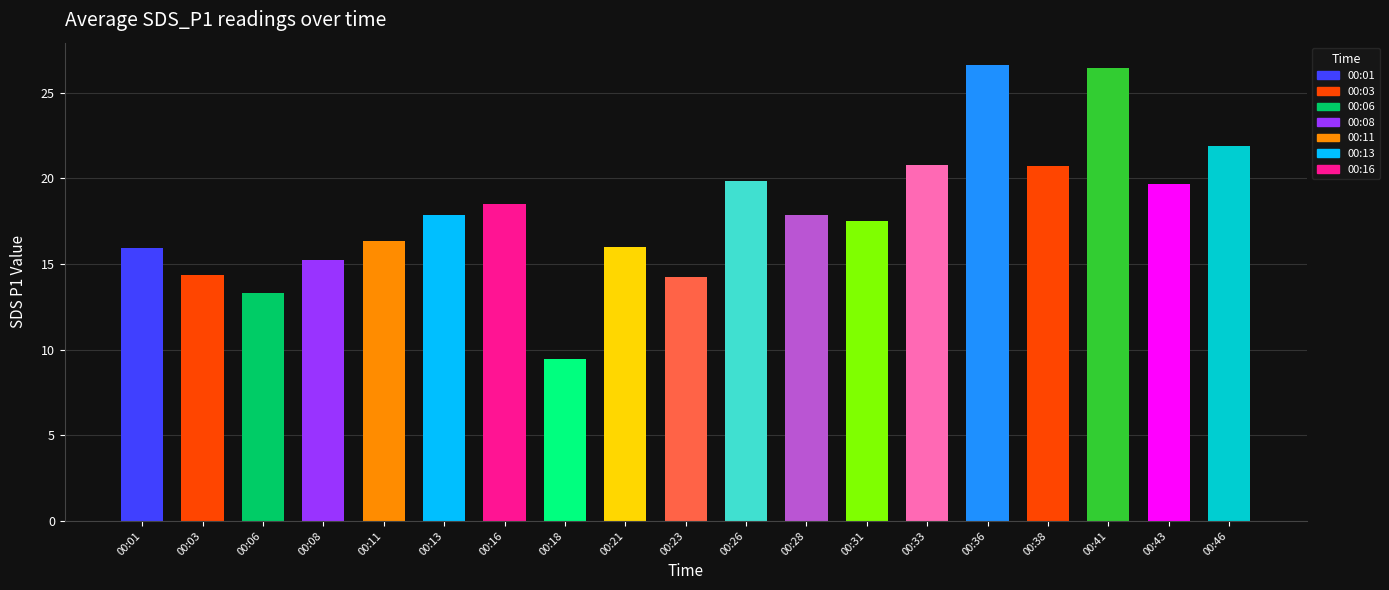

The value at 00:38 is 12.6. True or false?

False